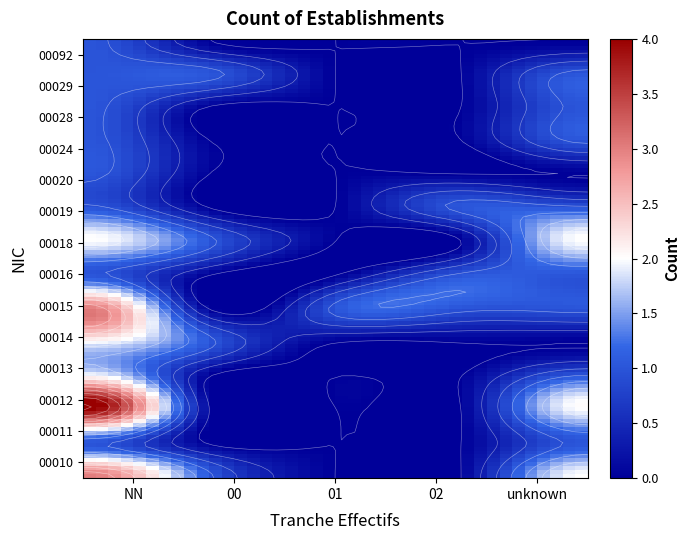

Which series has the largest range (max minus min)?

00012